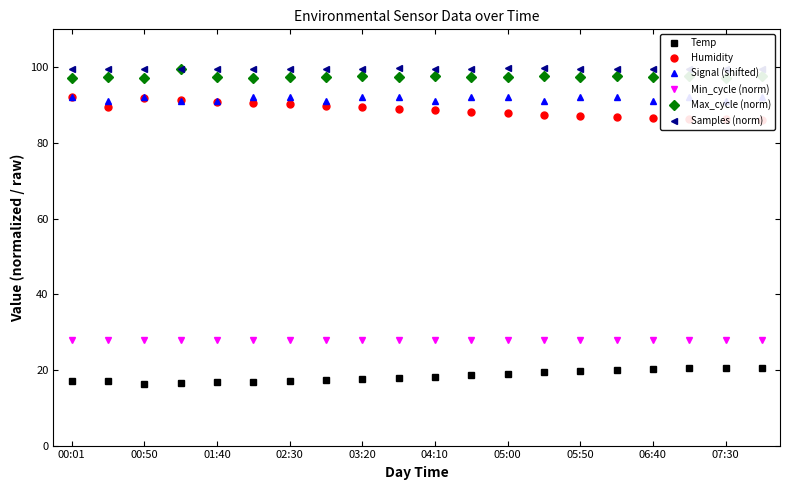

True or false: Max_cycle (norm) and Humidity cross at least once.

False